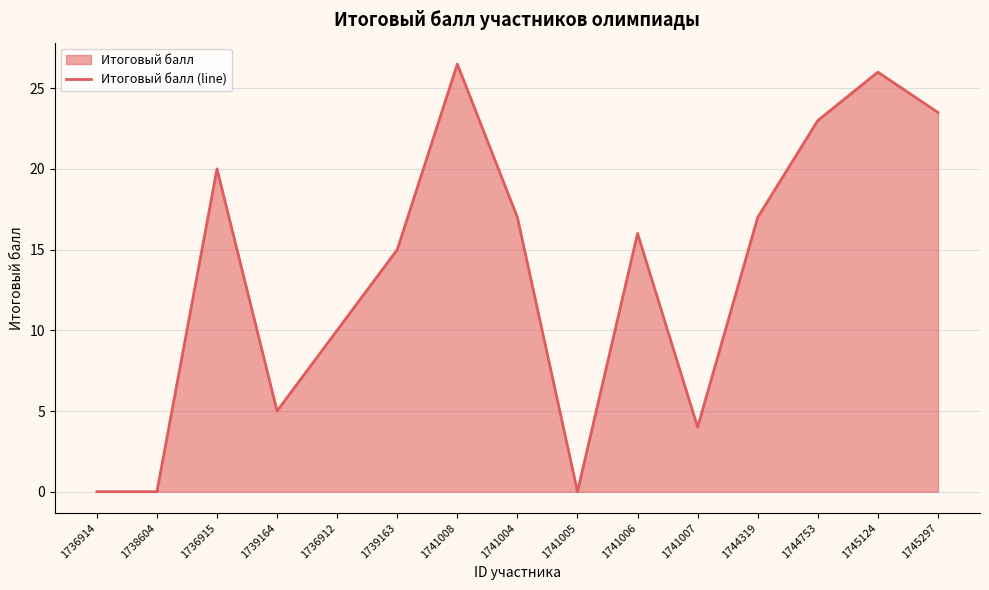

What is the sum of all values?

203.0